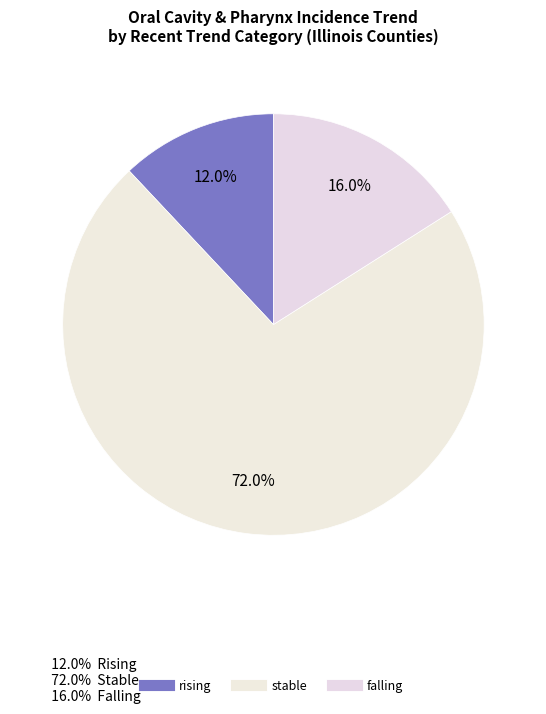

True or false: stable accounts for 72% of the total.

True